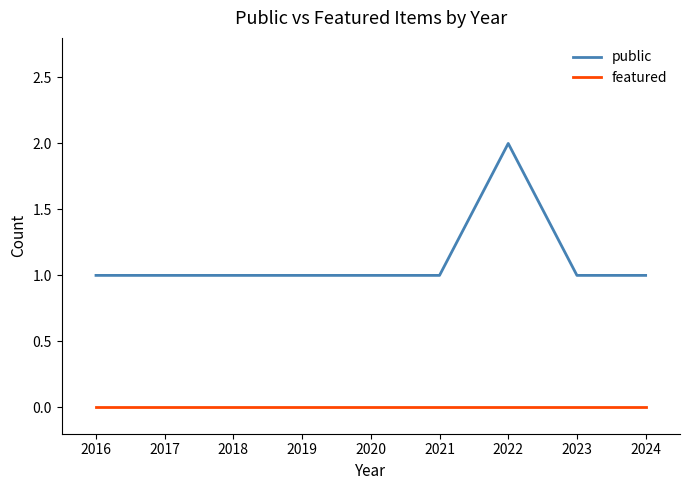

What are all the series names shown in the legend?

public, featured